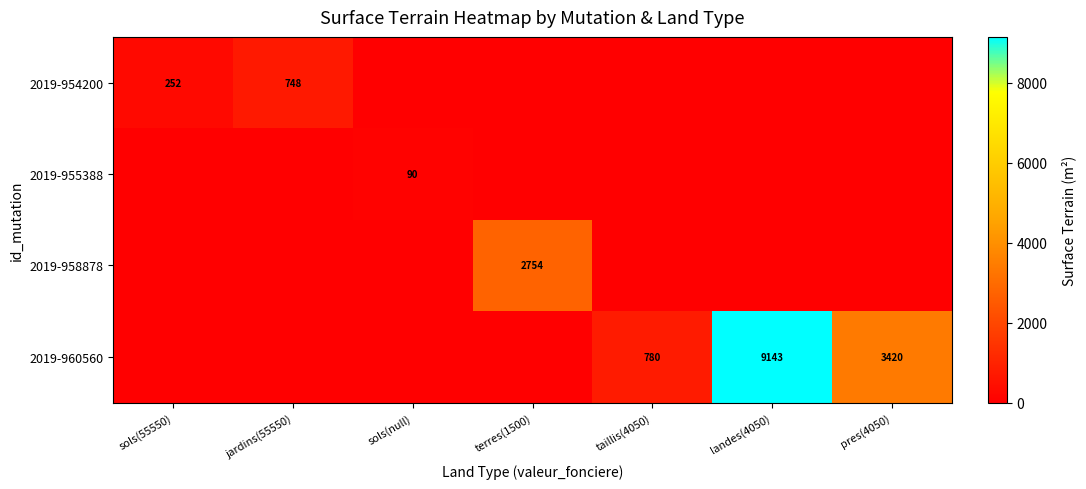

The value of 2019-954200 at sols(55550) is 252. True or false?

True